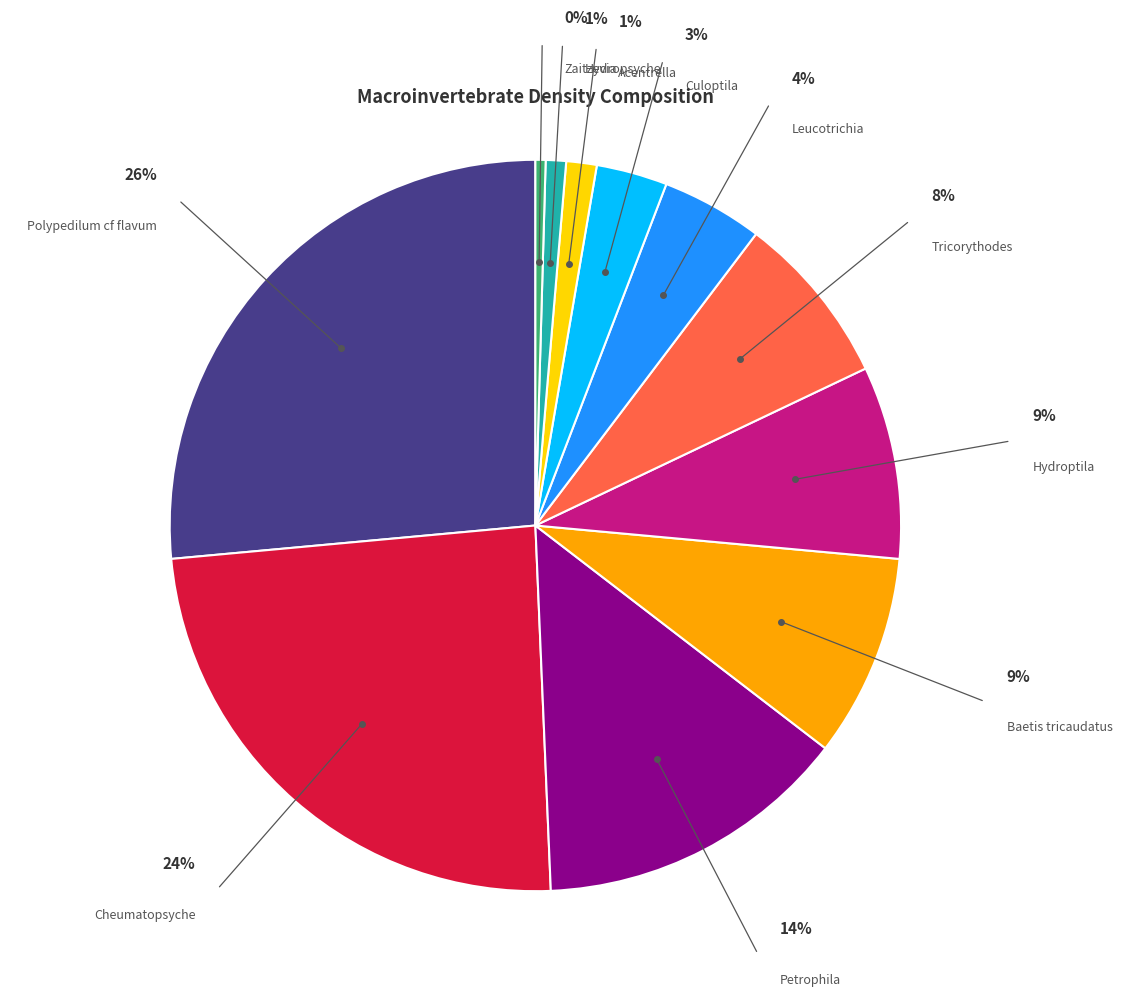

Is there a majority slice in this chart?

No